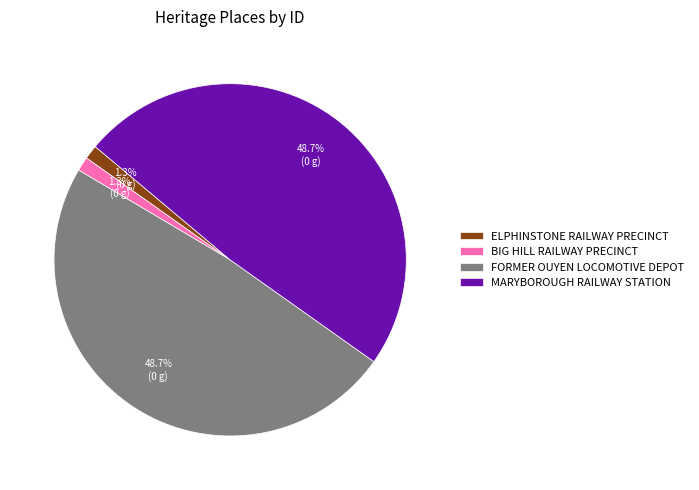

The FORMER OUYEN LOCOMOTIVE DEPOT slice represents 49% of the pie. True or false?

True